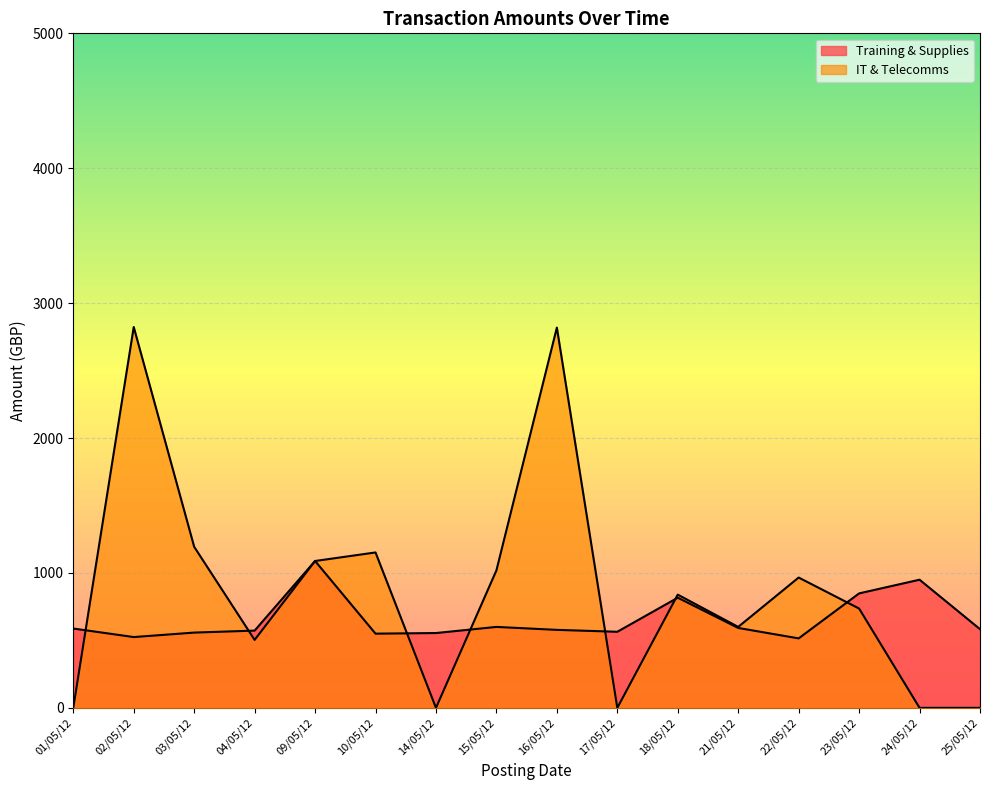

What are all the series names shown in the legend?

Training & Supplies, IT & Telecomms